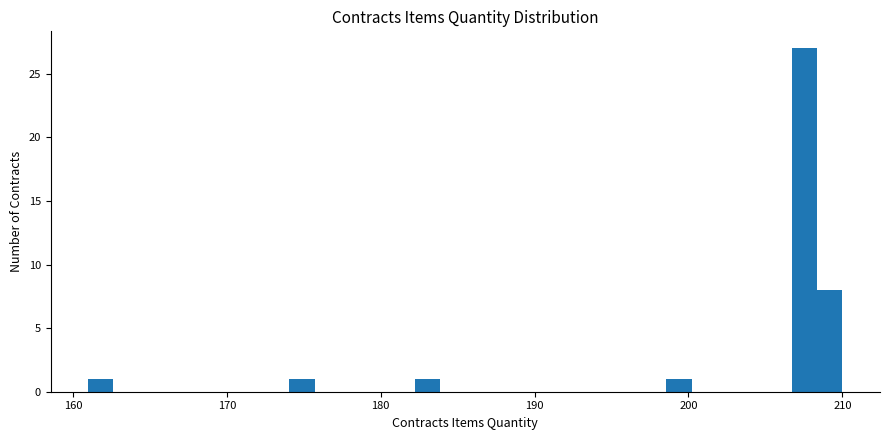

Read against the x-axis, roughly where is the centre of the tallest bar?

208